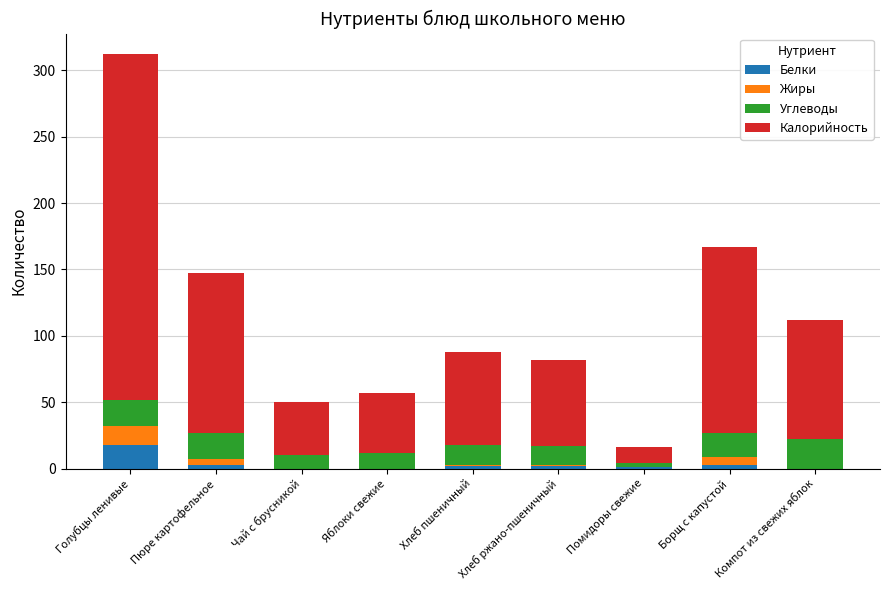

Which category has the highest value in the Белки series?

Голубцы ленивые